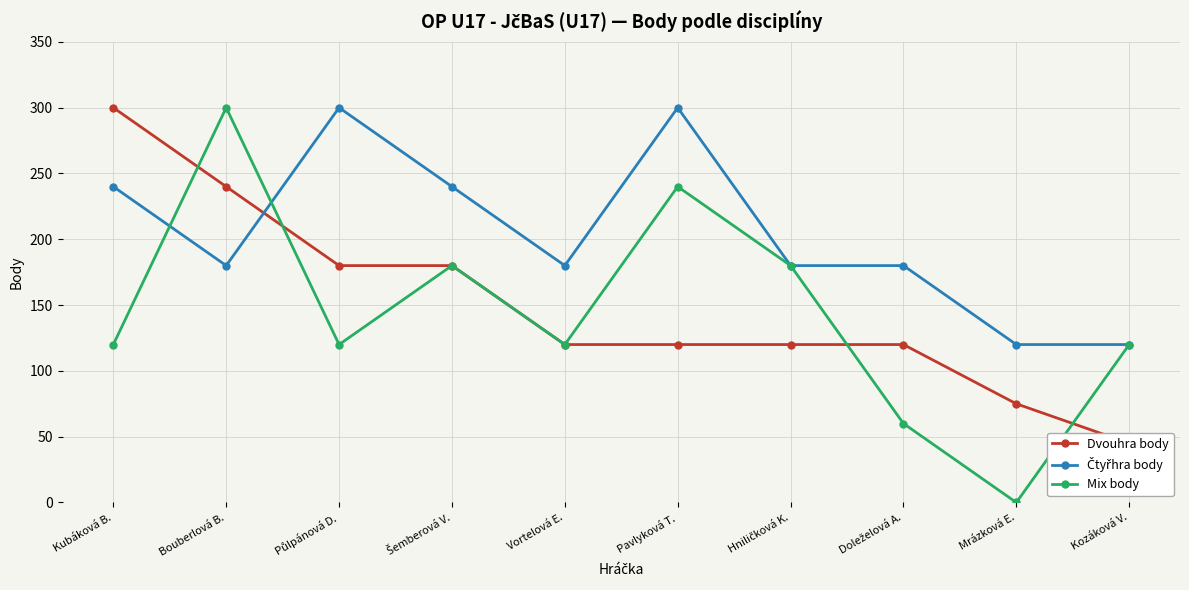

The value of Mix body at Doleželová A. is 60. True or false?

True